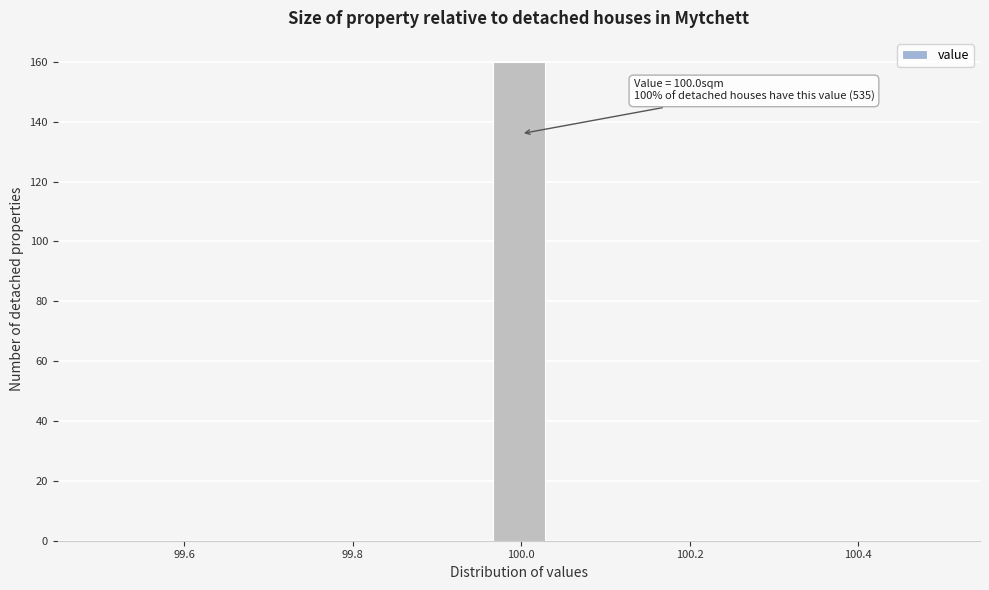

Read against the x-axis, roughly where is the centre of the tallest bar?

100.00